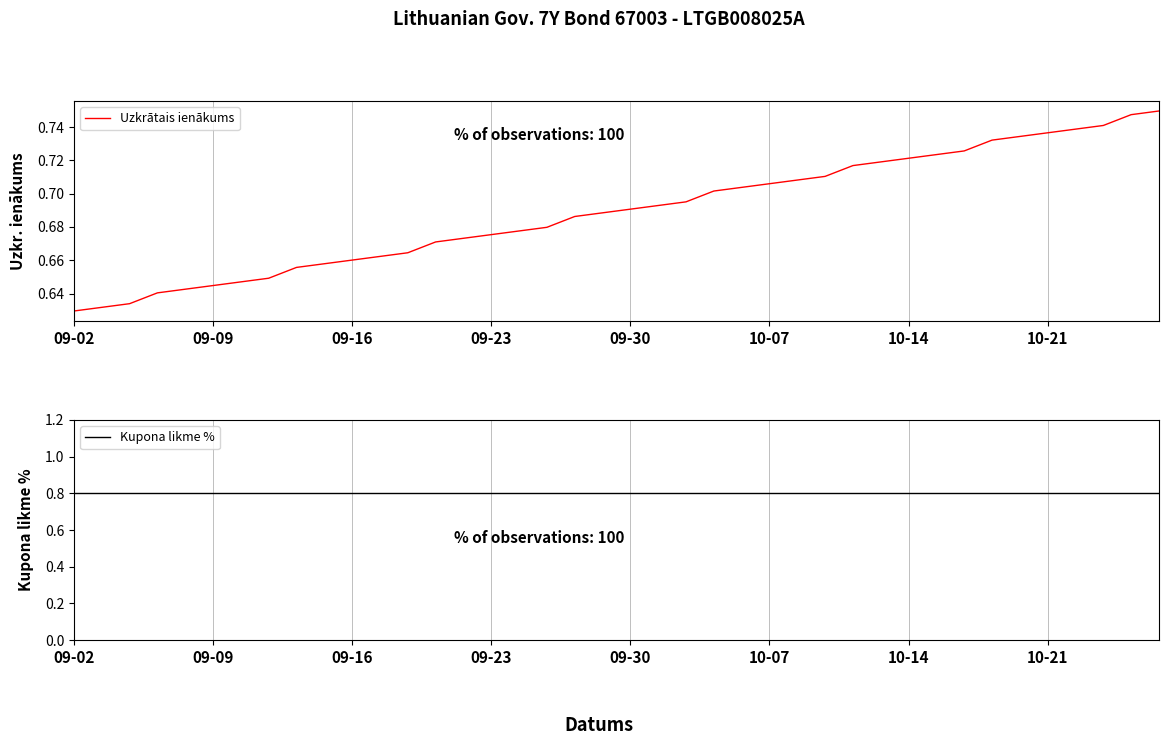

What is the average value of the Uzkrātais ienākums series?

0.7